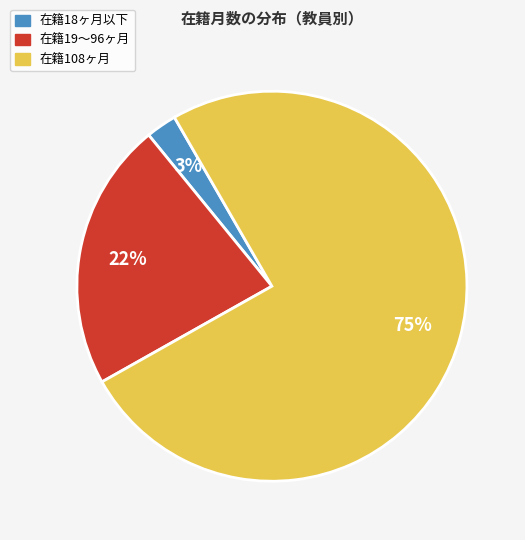

Does any single category account for the majority?

Yes